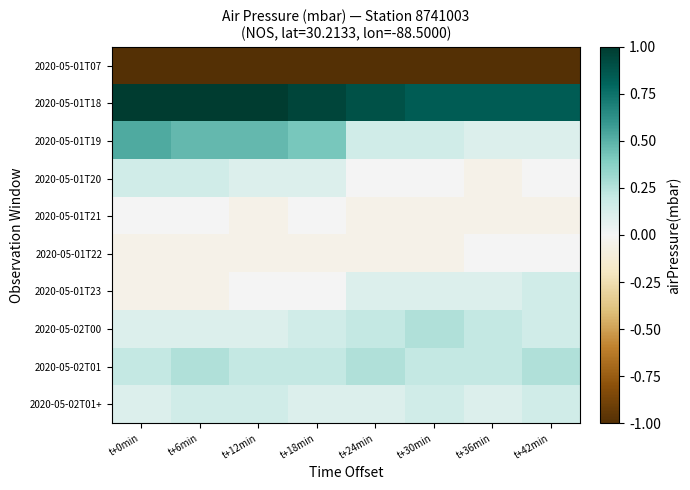

List the series in order of their peak value, lowest first.

2020-05-01T07, 2020-05-01T21, 2020-05-01T22, 2020-05-01T20, 2020-05-01T23, 2020-05-02T01+, 2020-05-02T00, 2020-05-02T01, 2020-05-01T19, 2020-05-01T18